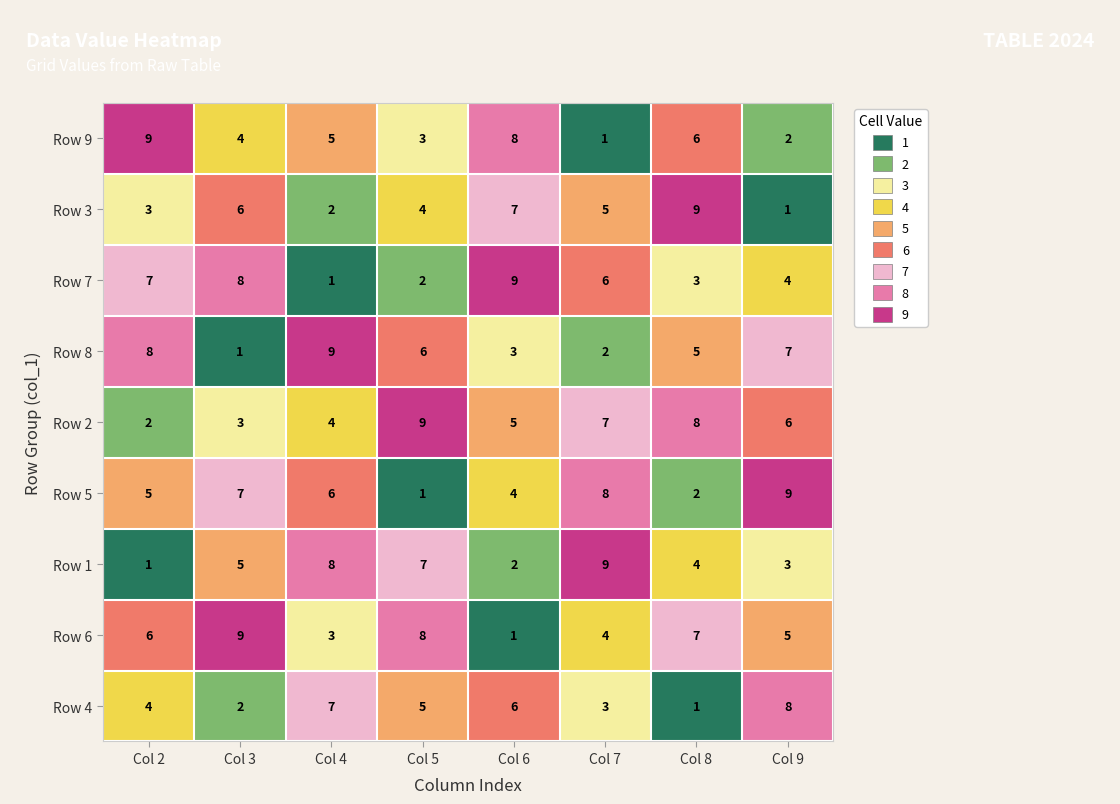

What is the maximum value for Row 2?

9